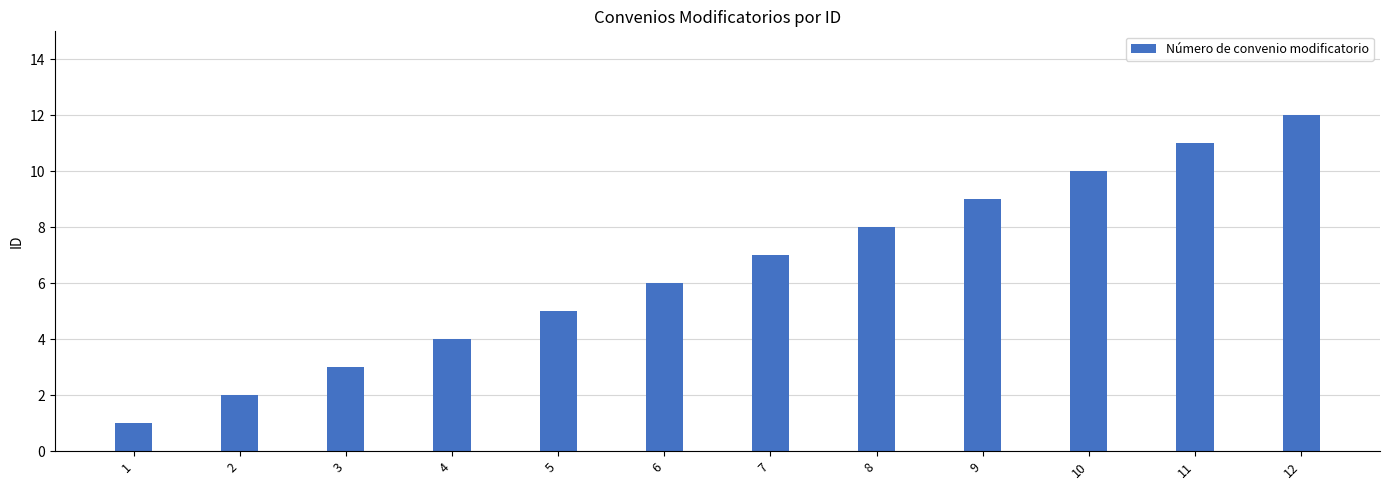

Count the number of data series in this chart.

1